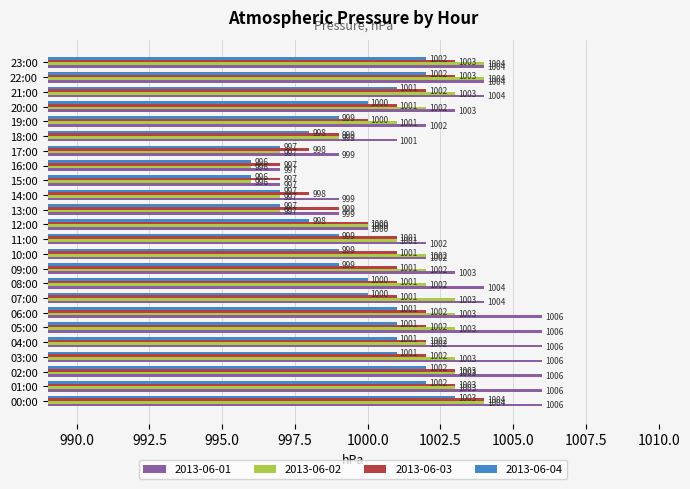

Which series has the largest range (max minus min)?

2013-06-01